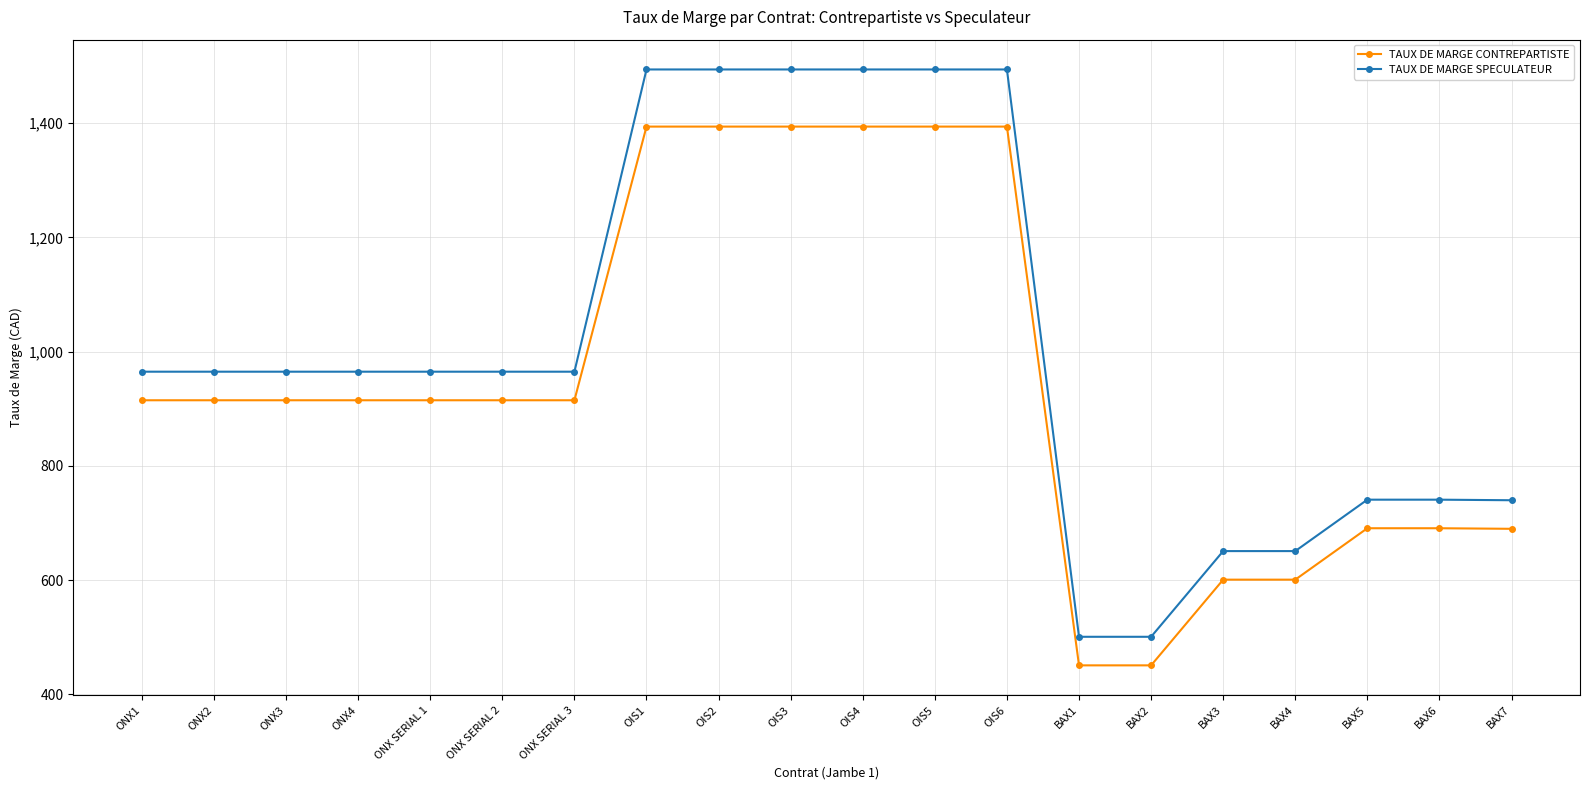

What are all the series names shown in the legend?

TAUX DE MARGE CONTREPARTISTE, TAUX DE MARGE SPECULATEUR